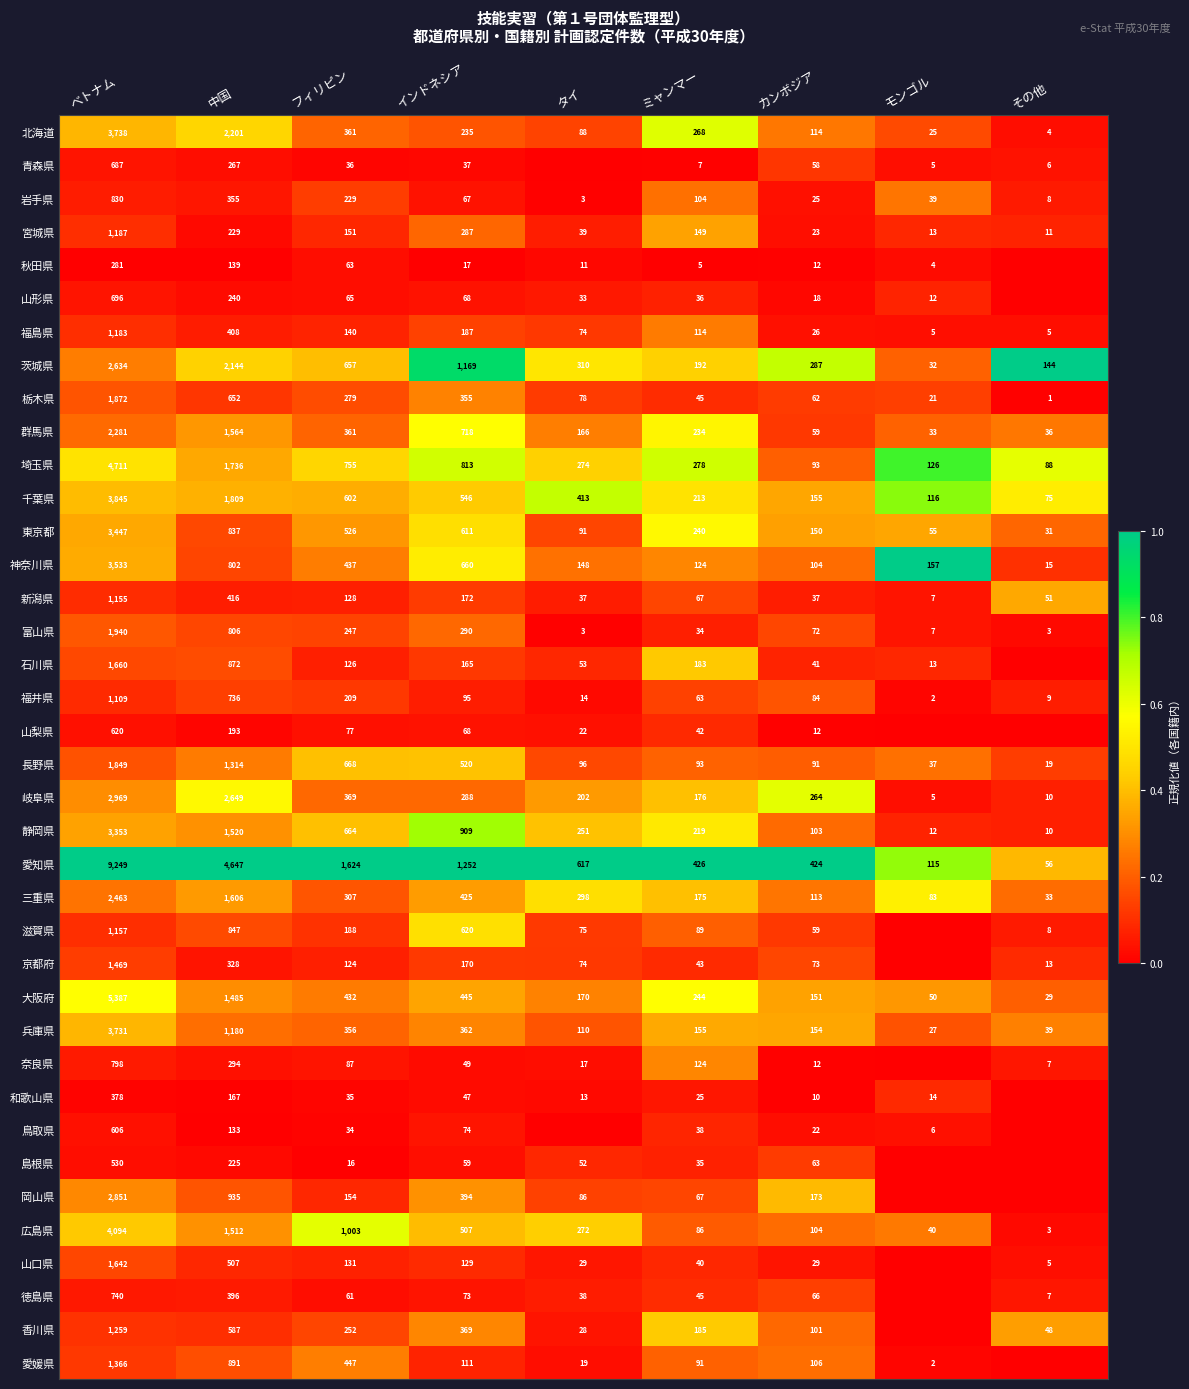

What is the average value of the 大阪府 series?

933